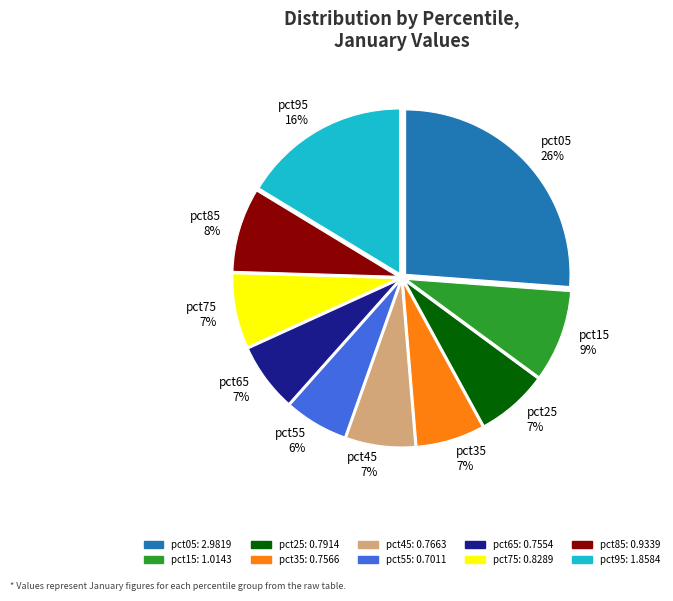

Count the number of slices in the pie.

10